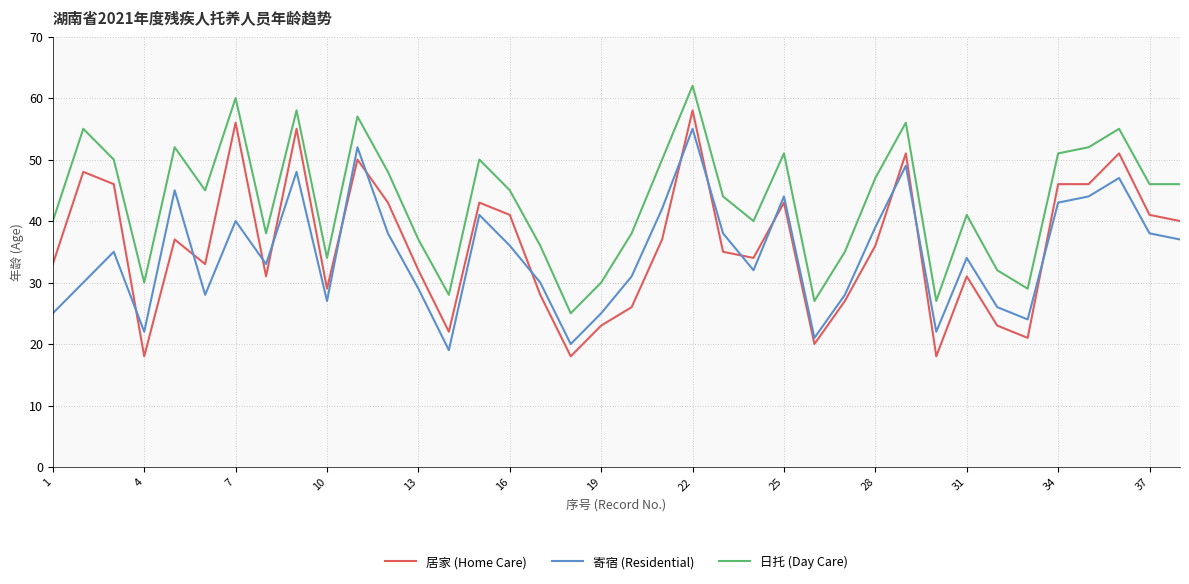

Which series has the widest spread of values?

居家 (Home Care)